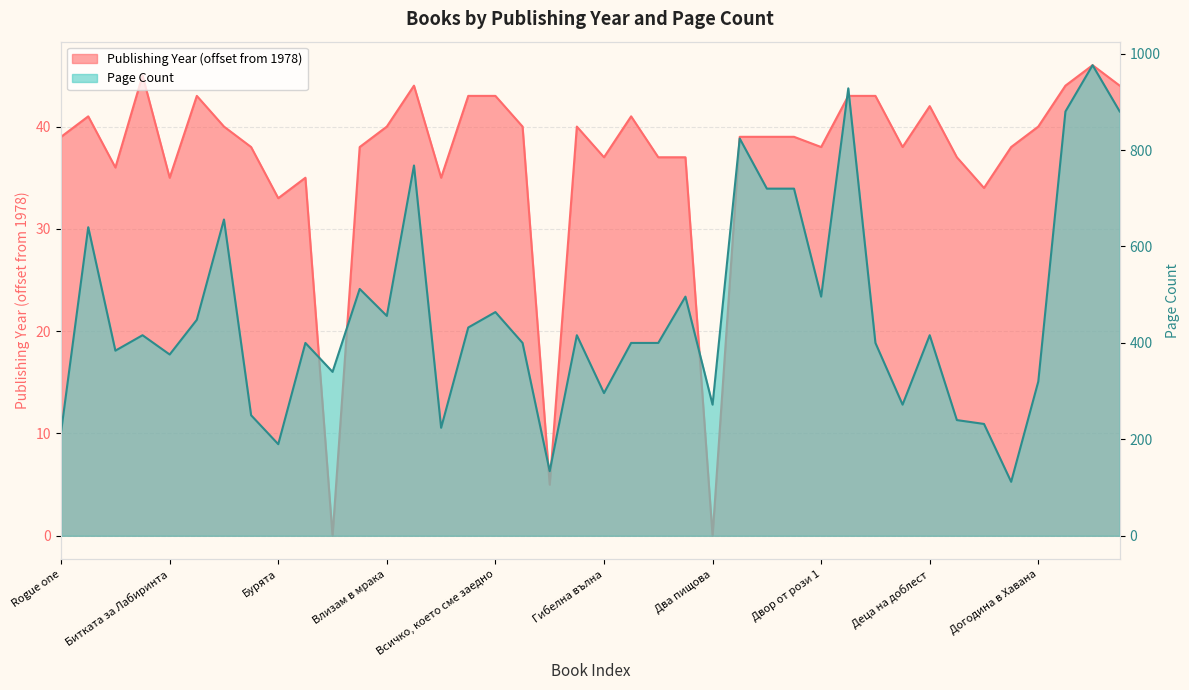

How many categories are shown in the chart?

40